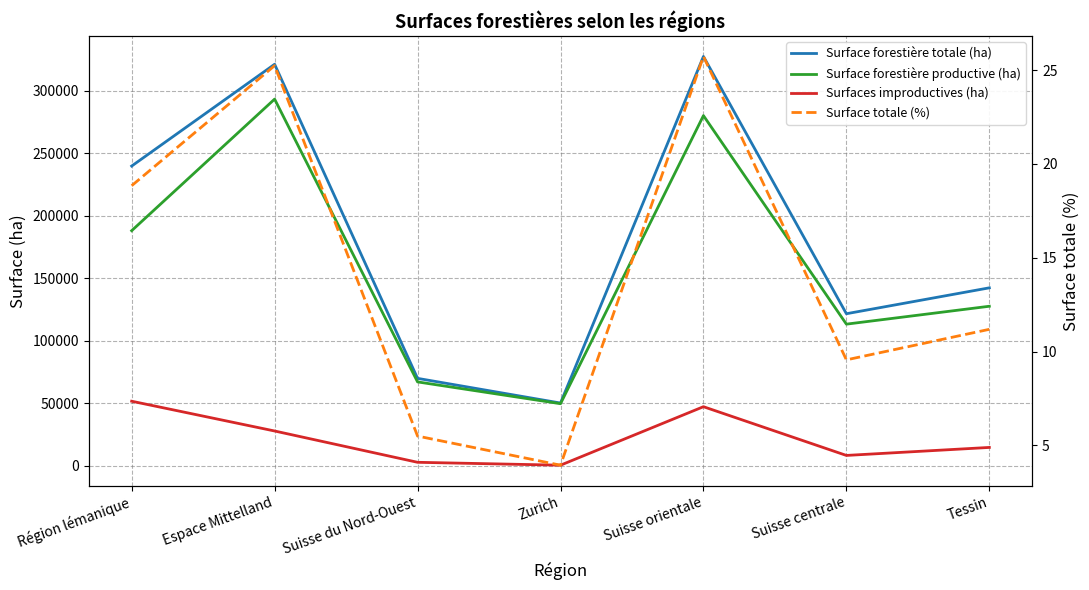

What is the highest value of the Surface totale (%) series?

25.7